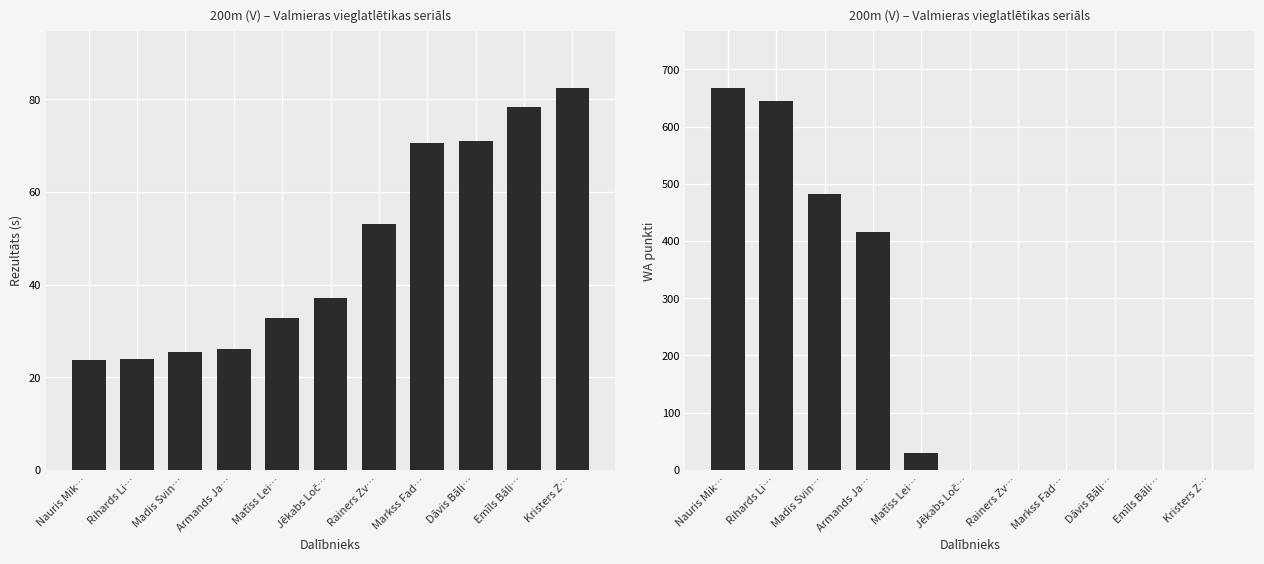

How many groups of bars are there?

11